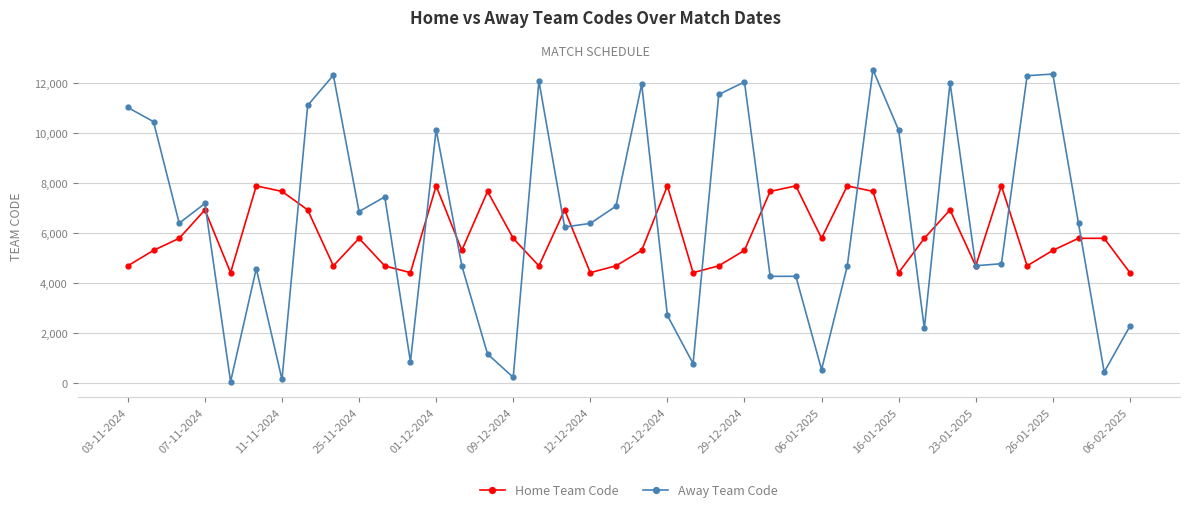

Which series has the largest range (max minus min)?

Away Team Code